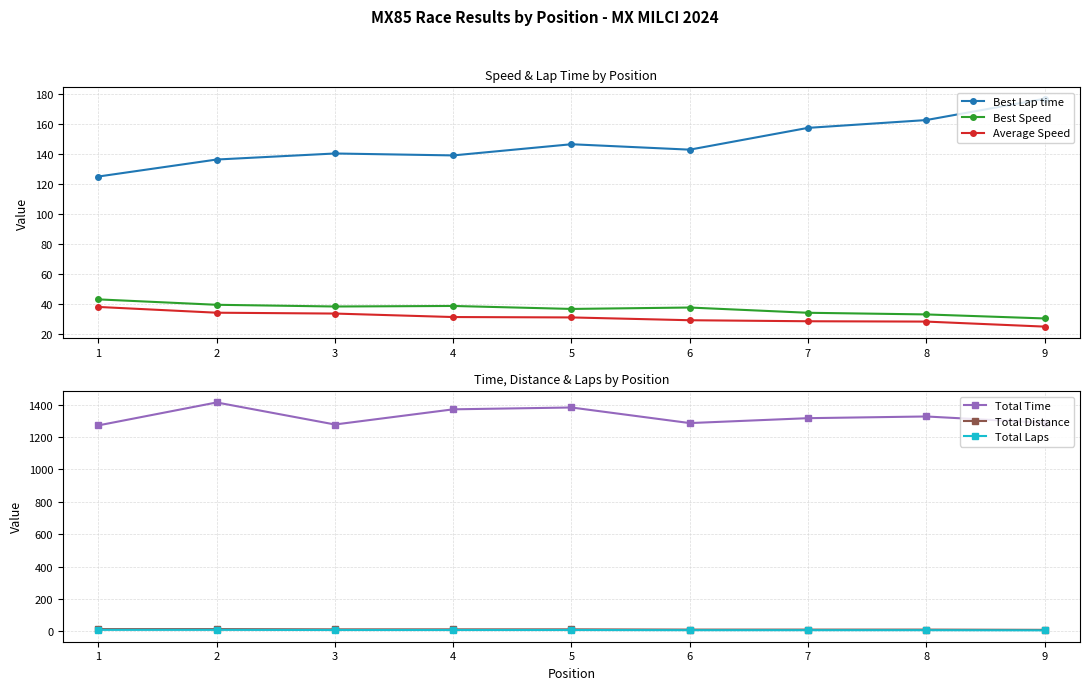

What value does the Best Speed series have at 8?

33.3